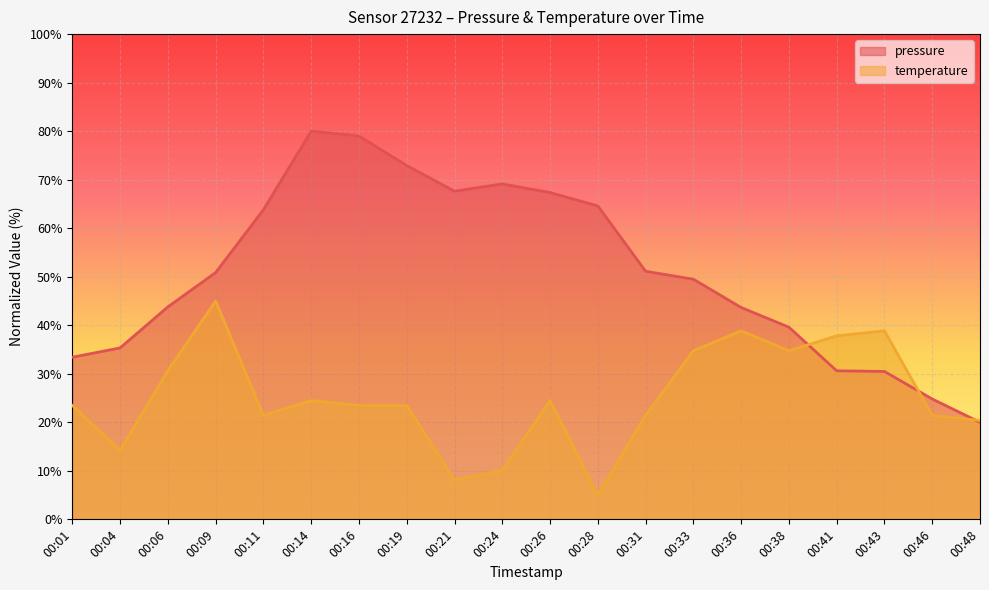

The pressure series shows 14.5 at 00:01. True or false?

False